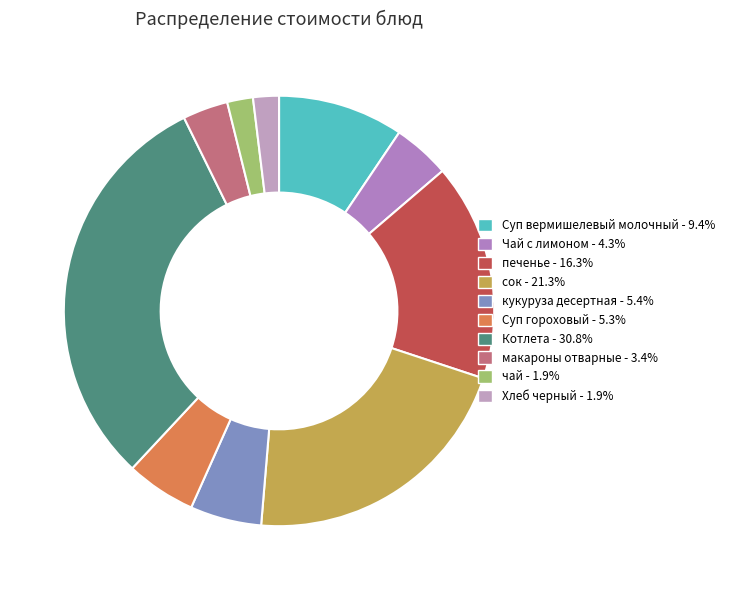

What portion of the pie excludes Суп вермишелевый молочный?

90.6%